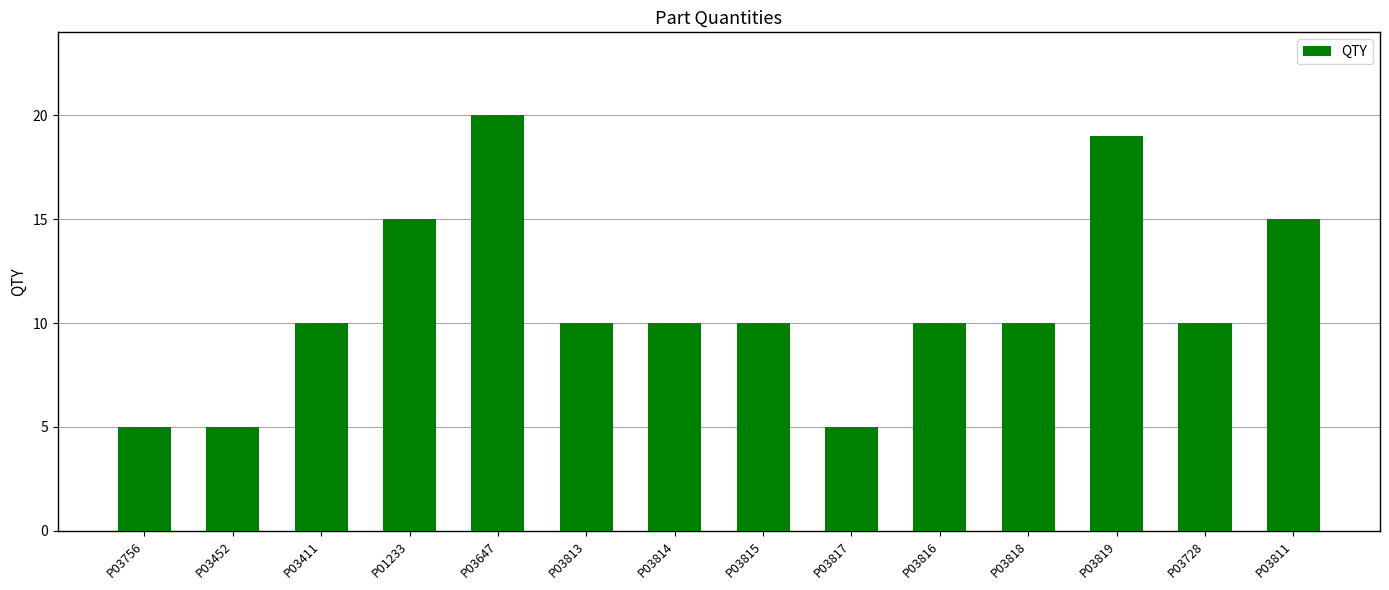

Reading left to right, extract all data points from this chart.

5	5	10	15	20	10	10	10	5	10	10	19	10	15